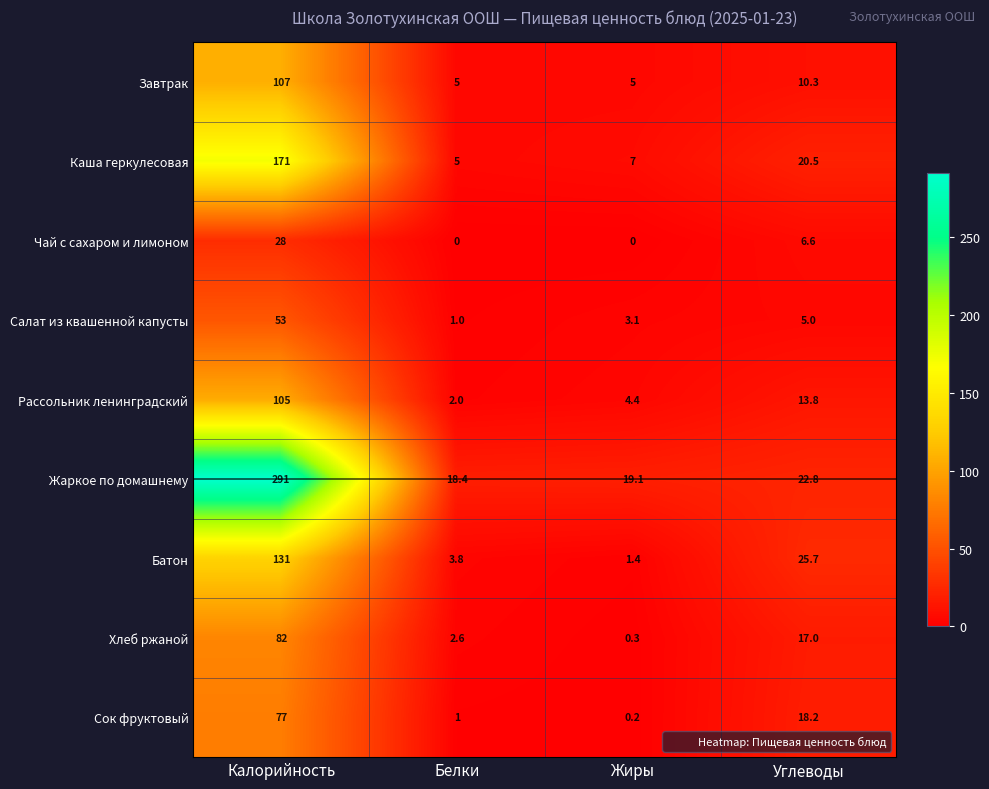

Which series has the largest total across all categories?

Жаркое по домашнему